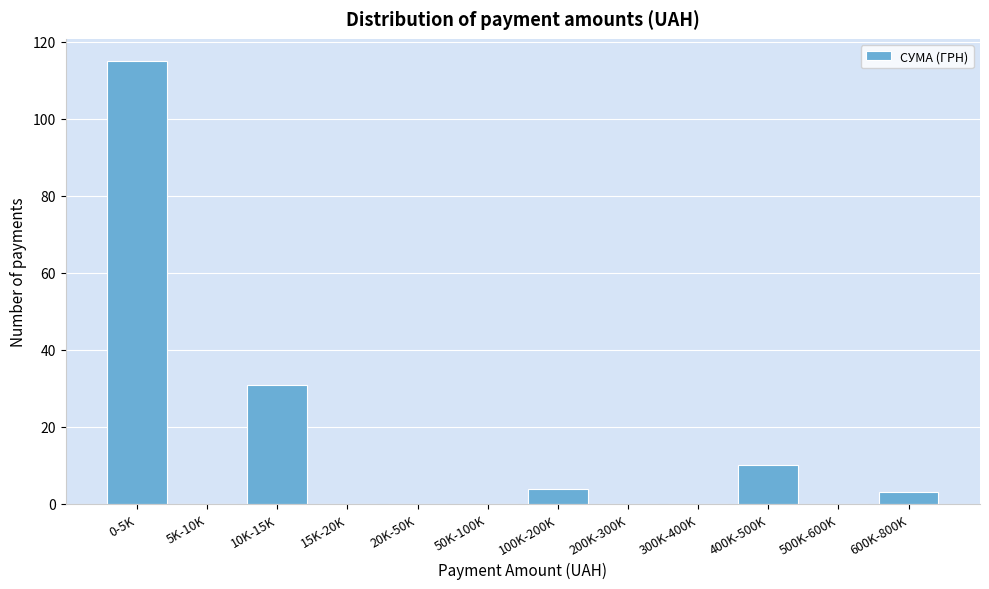

Reading left to right, list all the values displayed in this chart.

0-5K=115	5K-10K=0	10K-15K=31	15K-20K=0	20K-50K=0	50K-100K=0	100K-200K=4	200K-300K=0	300K-400K=0	400K-500K=10	500K-600K=0	600K-800K=3